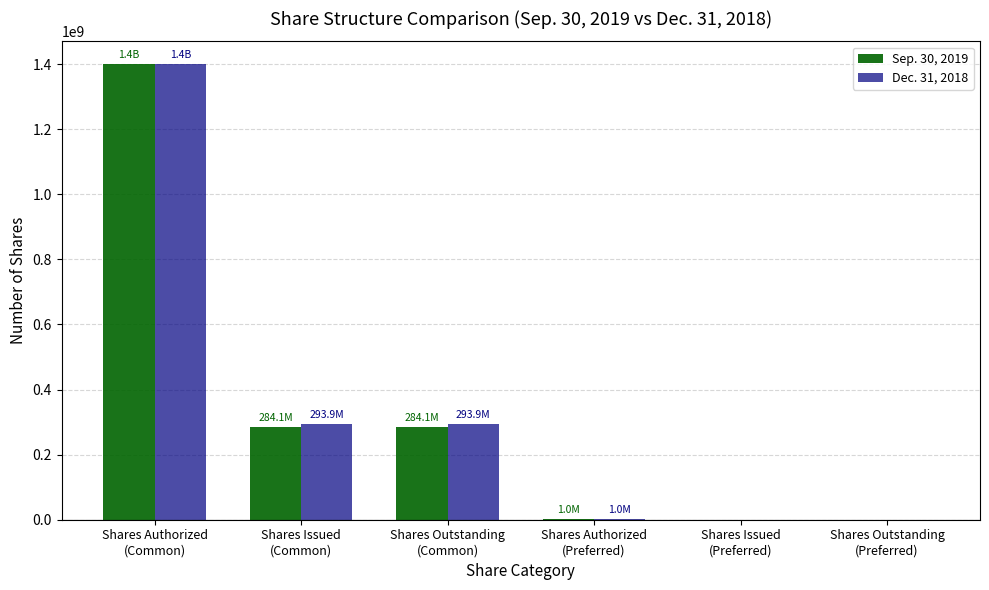

Count the number of categories in the chart.

6